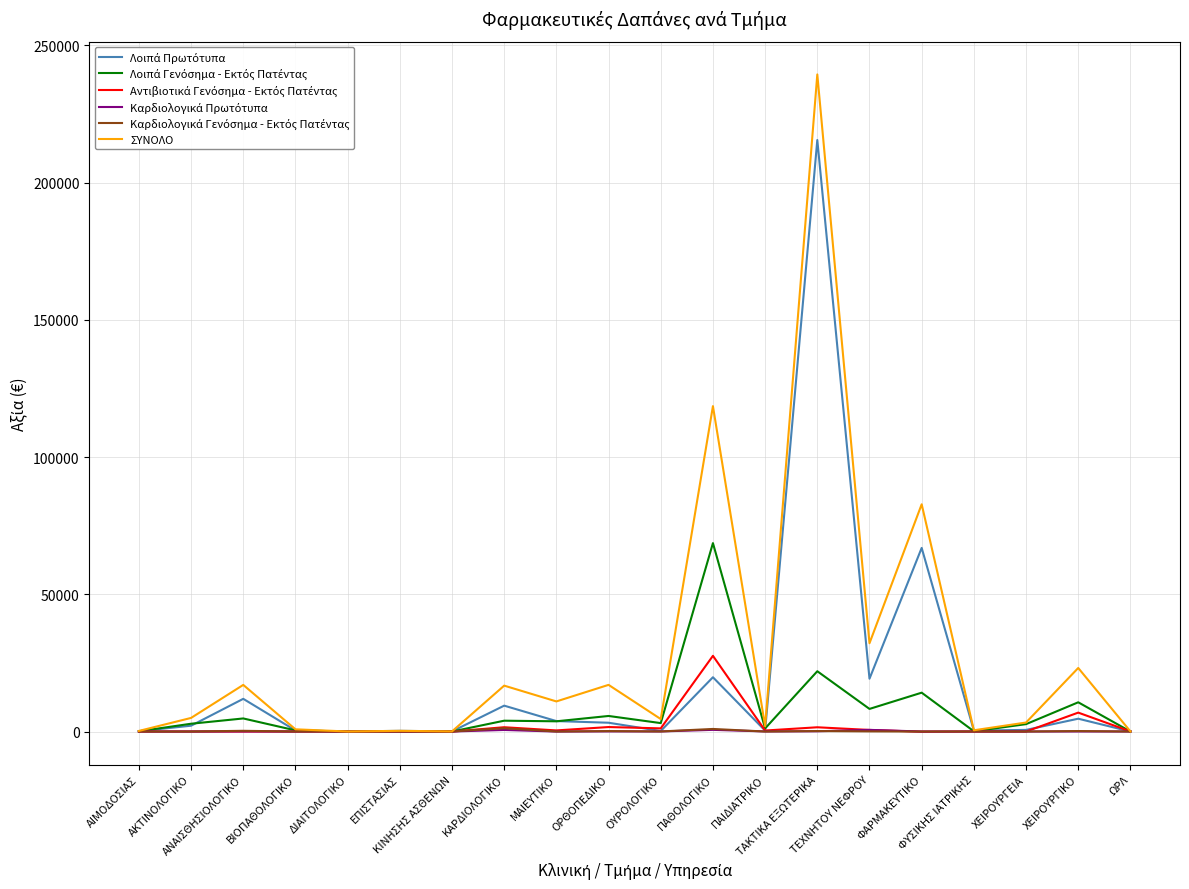

What is the minimum value shown in the chart?

-80.1